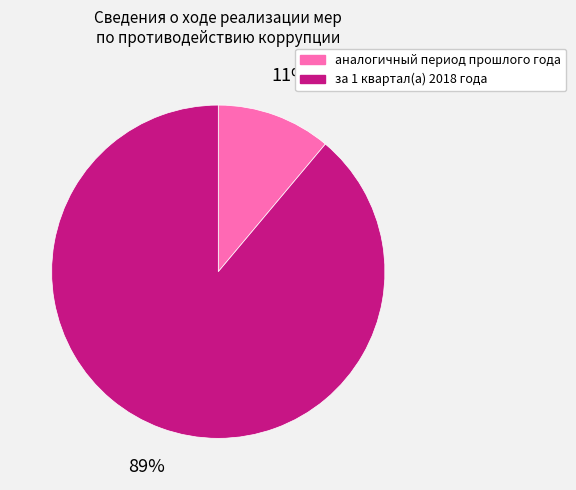

To the nearest percent, what is the difference between the largest and smallest slice percentages?

78%